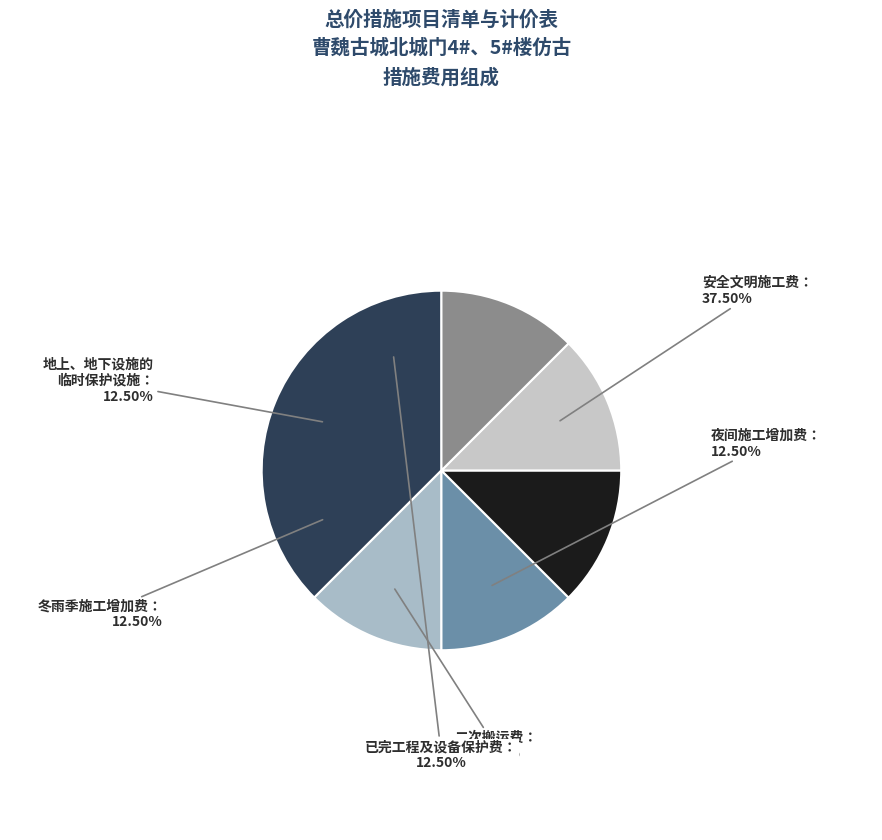

Which category has the biggest portion of the pie?

安全文明施工费